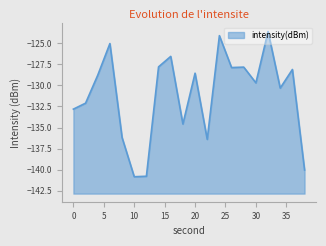

How many points are lower than both their immediate neighbors (excluding endpoints)?

6